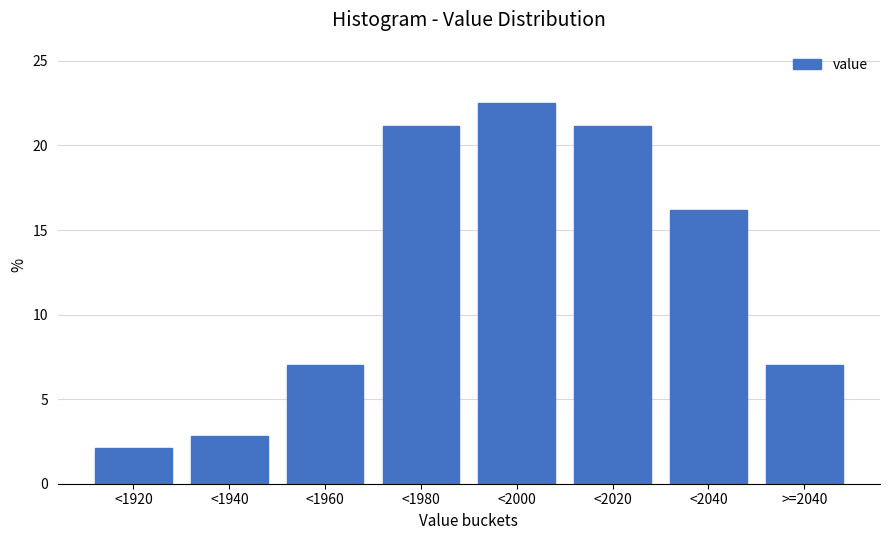

Reading left to right, extract all data points from this chart.

2.1	2.8	7.0	21.1	22.5	21.1	16.2	7.0